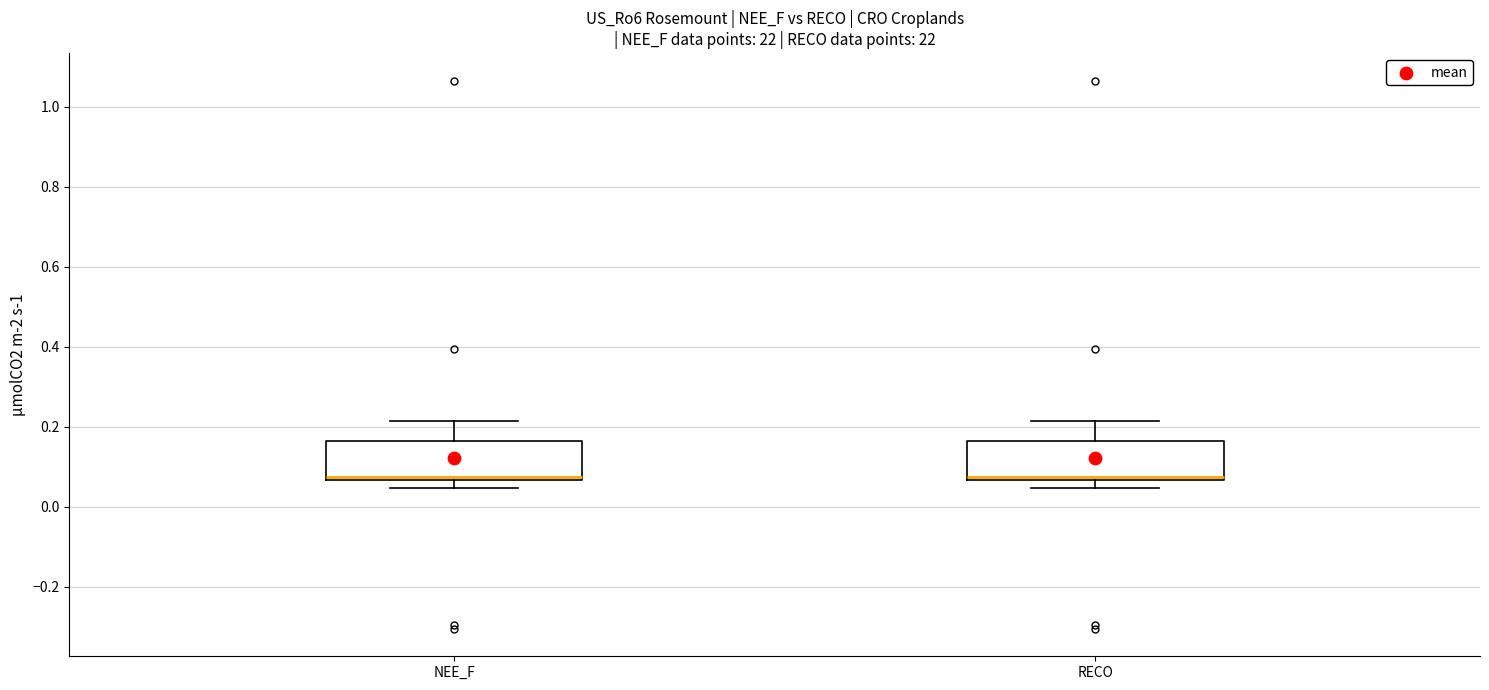

Reading left to right, read every box against the y-axis: the position of its median line, the range the box covers, and the ends of its whiskers. The values are not printed on the chart, so give them approximately, as read against the axis.

NEE_F: median 0.08, box 0.06 to 0.16, whiskers 0.04 to 0.22
RECO: median 0.08, box 0.06 to 0.16, whiskers 0.04 to 0.22